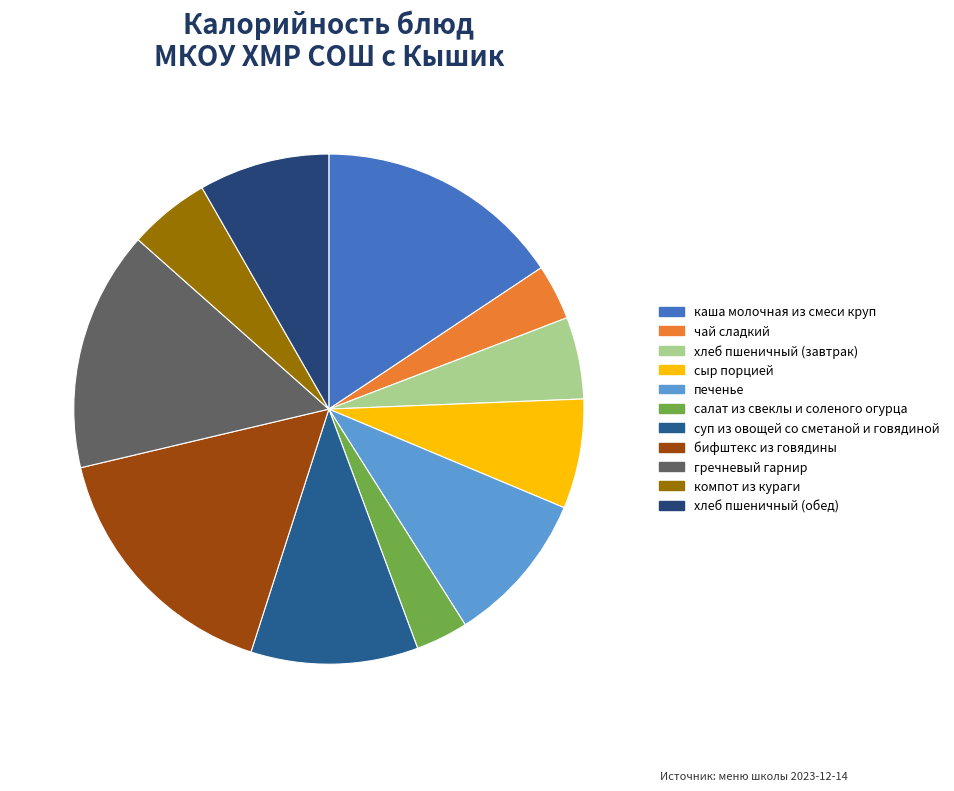

Which category has the biggest portion of the pie?

бифштекс из говядины